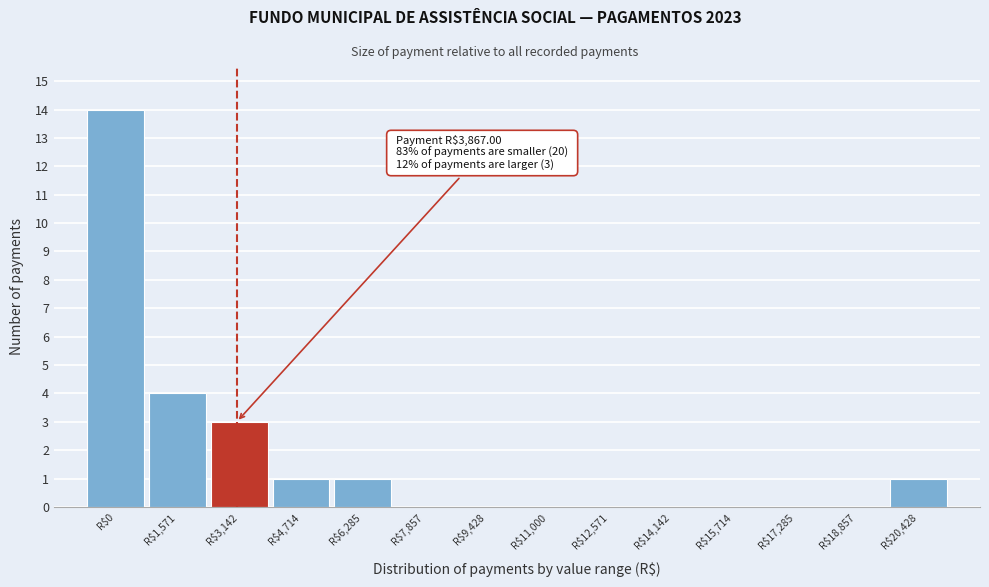

Where is the data nearest to the value 7?

R$1,571